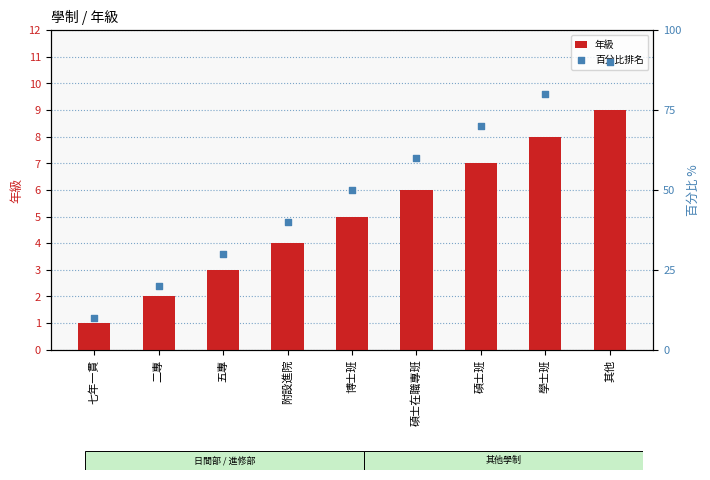

At how many categories does at least one series exceed 16?

8